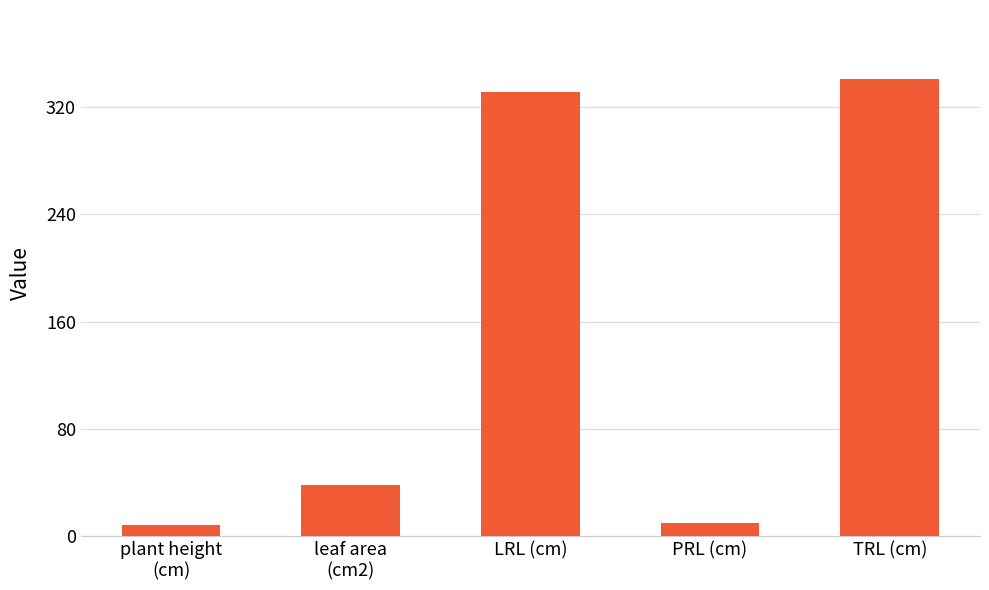

What is the label of the 5th bar from the left?

TRL (cm)